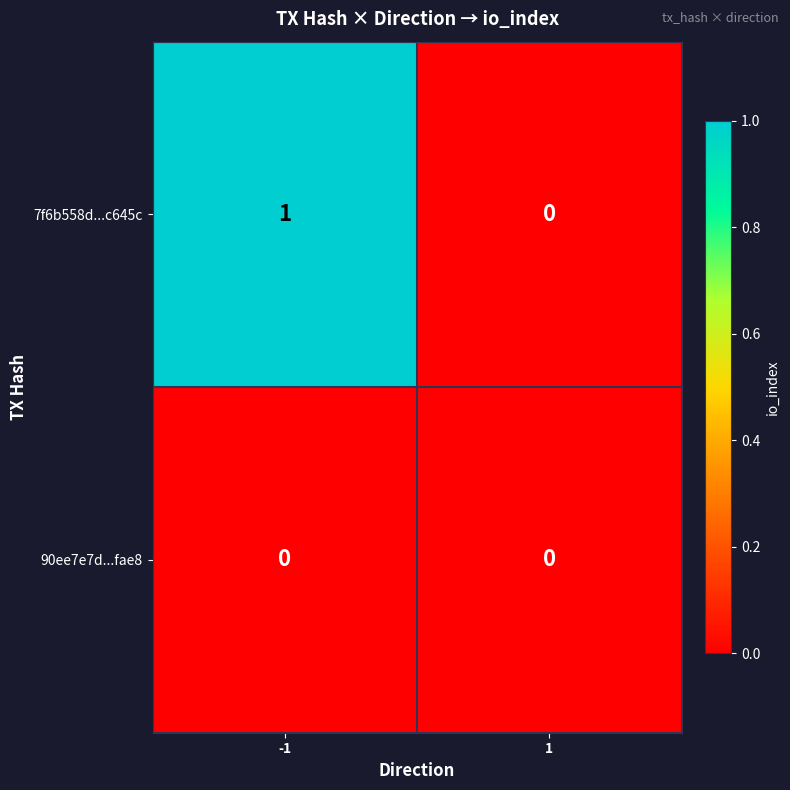

Is the value of 7f6b558d...c645c at -1 greater than the value of 90ee7e7d...fae8 at 1?

Yes